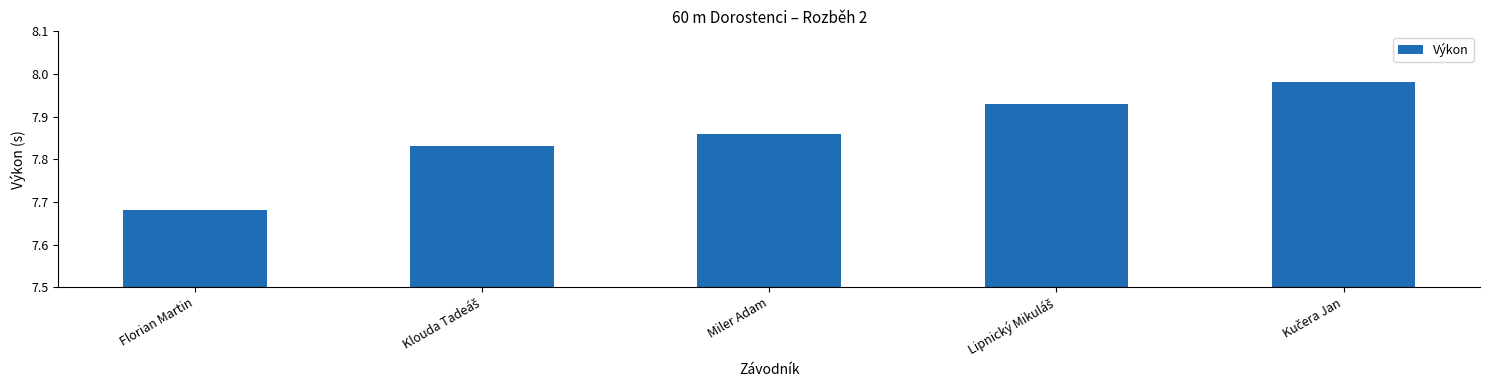

What is the difference between the second highest and second lowest values?

0.1